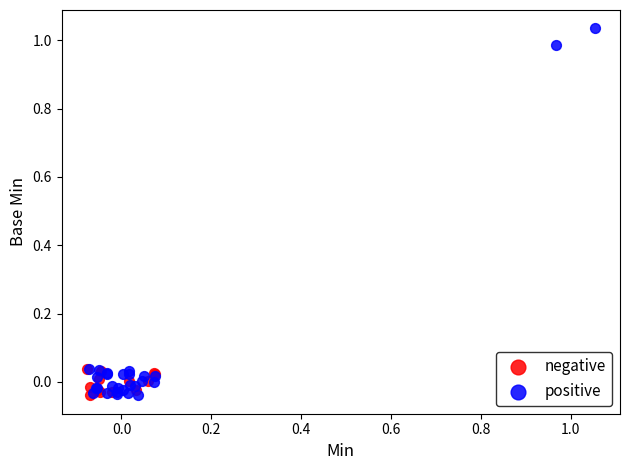

Which series has the widest spread of Y values?

positive